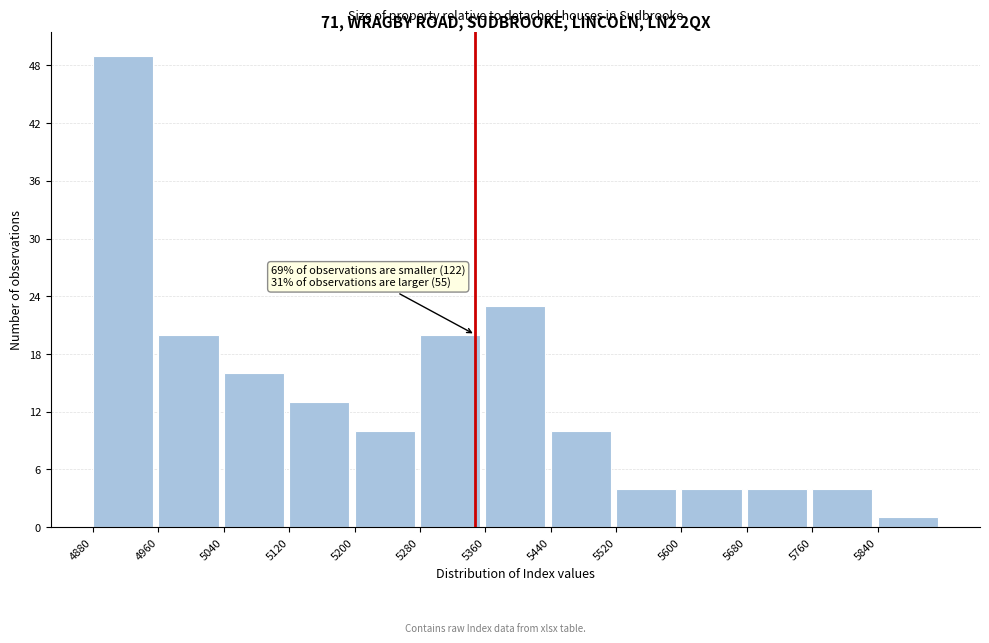

Over which range of the x-axis is the bar tallest?

4880 to 4960